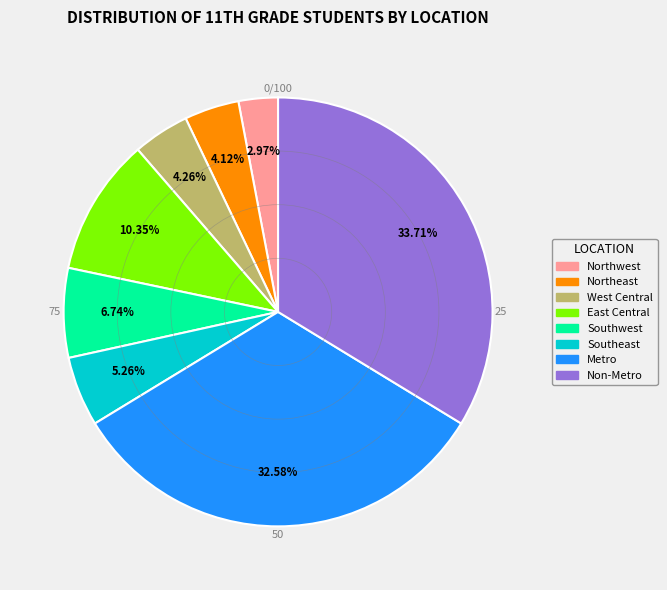

The Northeast slice represents 4% of the pie. True or false?

True